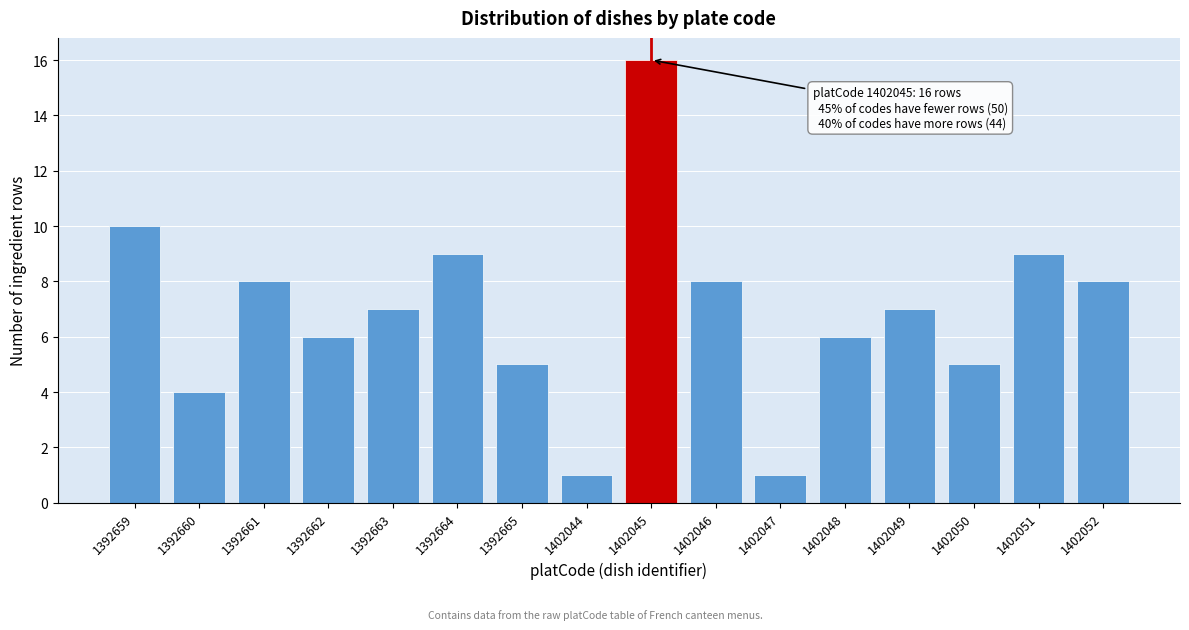

Reading left to right, list all the values displayed in this chart.

1392659=10	1392660=4	1392661=8	1392662=6	1392663=7	1392664=9	1392665=5	1402044=1	1402045=16	1402046=8	1402047=1	1402048=6	1402049=7	1402050=5	1402051=9	1402052=8